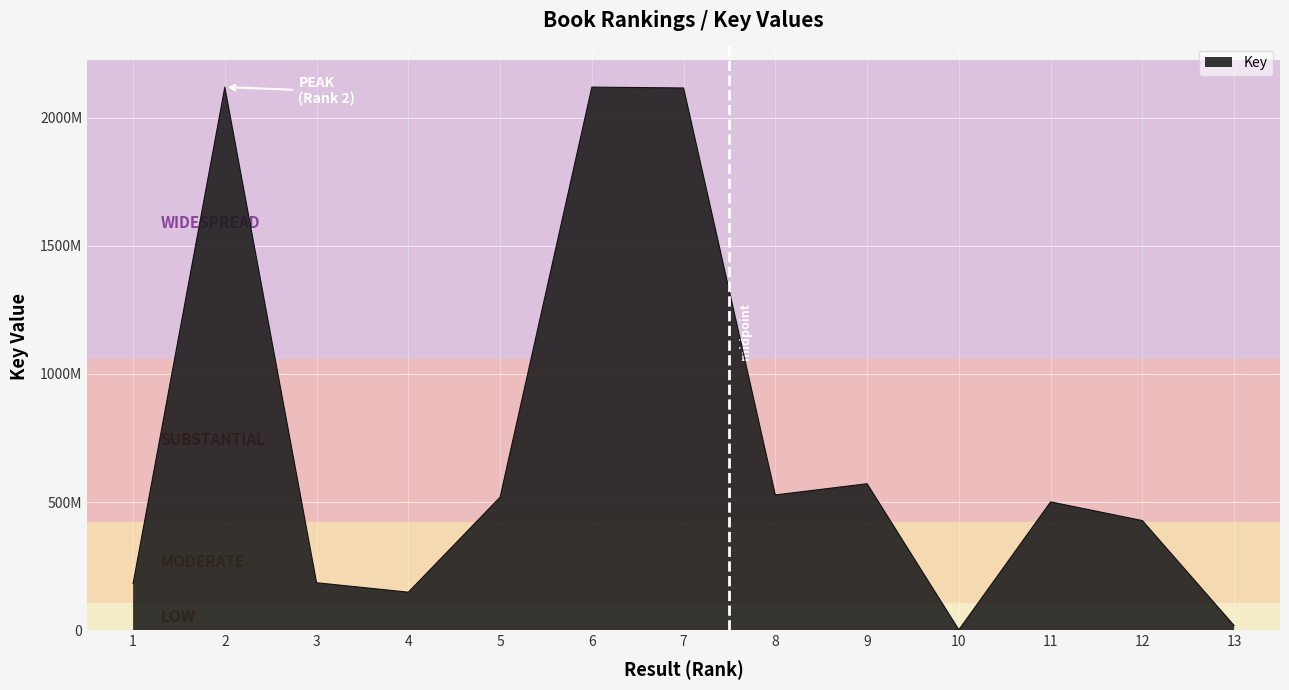

Read the value at 4, to the nearest 10.

148432260